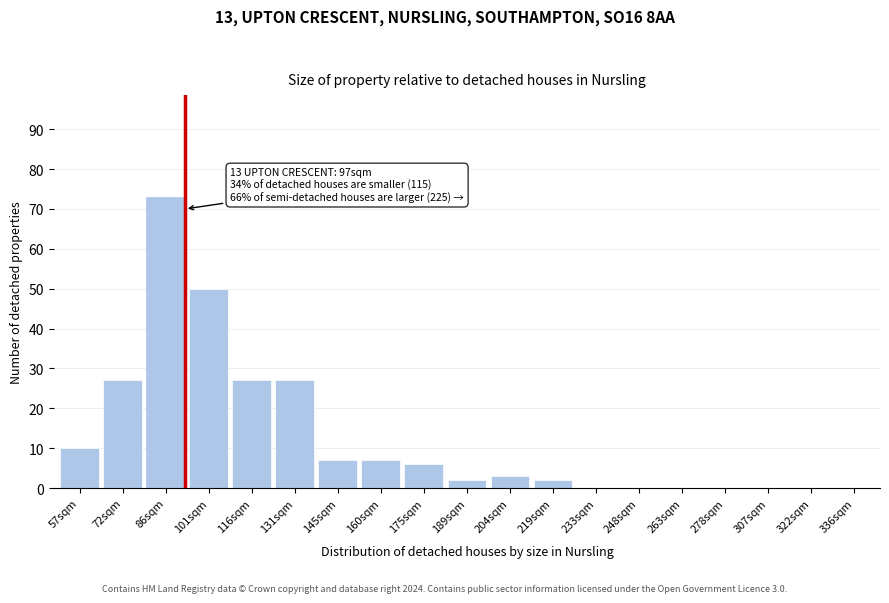

Reading left to right, extract all data points from this chart.

57sqm=10	72sqm=27	86sqm=73	101sqm=50	116sqm=27	131sqm=27	145sqm=7	160sqm=7	175sqm=6	189sqm=2	204sqm=3	219sqm=2	233sqm=0	248sqm=0	263sqm=0	278sqm=0	307sqm=0	322sqm=0	336sqm=0